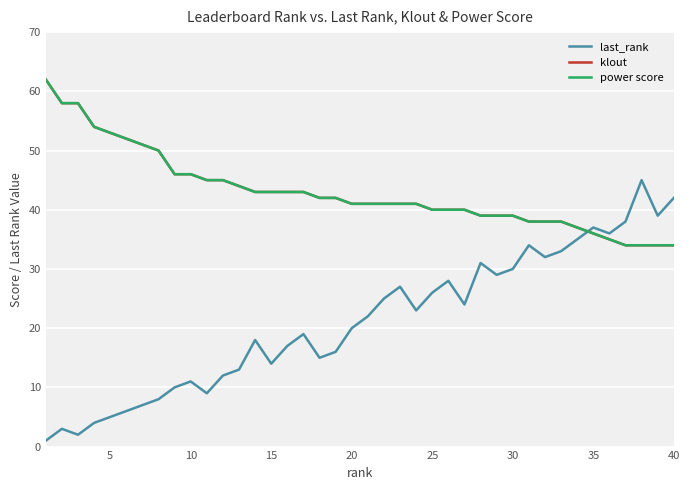

Reading left to right, transcribe all the data shown in this chart.

last_rank: 1	3	2	4	5	6	7	8	10	11	9	12	13	18	14	17	19	15	16	20	22	25	27	23	26	28	24	31	29	30	34	32	33	35	37	36	38	45	39	42
klout: 62	58	58	54	53	52	51	50	46	46	45	45	44	43	43	43	43	42	42	41	41	41	41	41	40	40	40	39	39	39	38	38	38	37	36	35	34	34	34	34
power score: 62	58	58	54	53	52	51	50	46	46	45	45	44	43	43	43	43	42	42	41	41	41	41	41	40	40	40	39	39	39	38	38	38	37	36	35	34	34	34	34